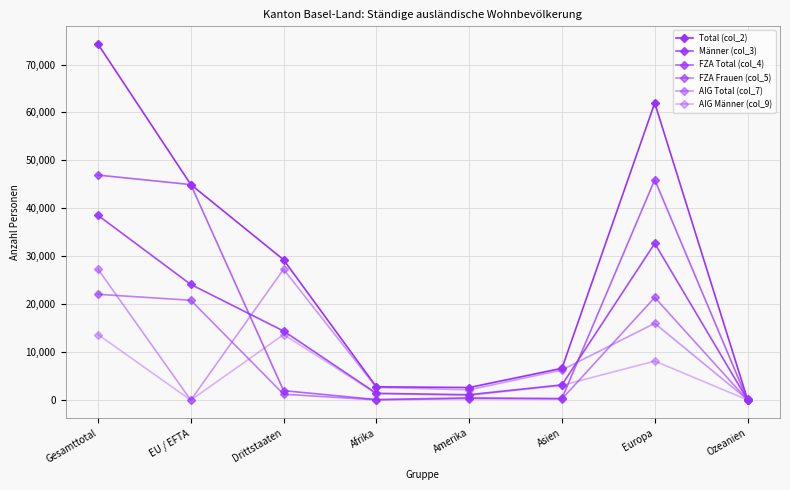

Which series has the widest spread of values?

Total (col_2)